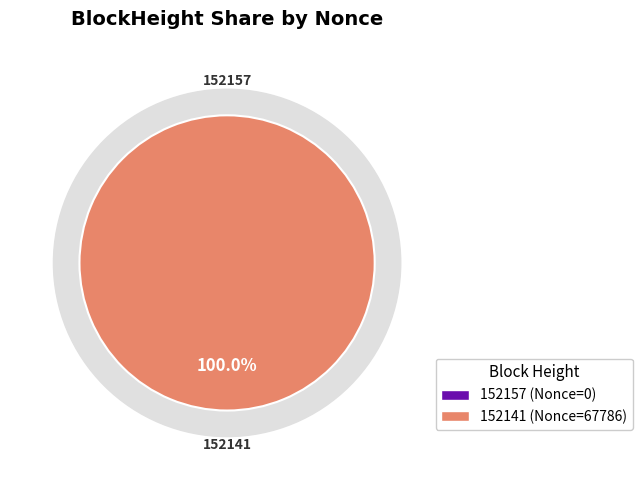

To the nearest percent, what percentage of the pie is 152141?

100%